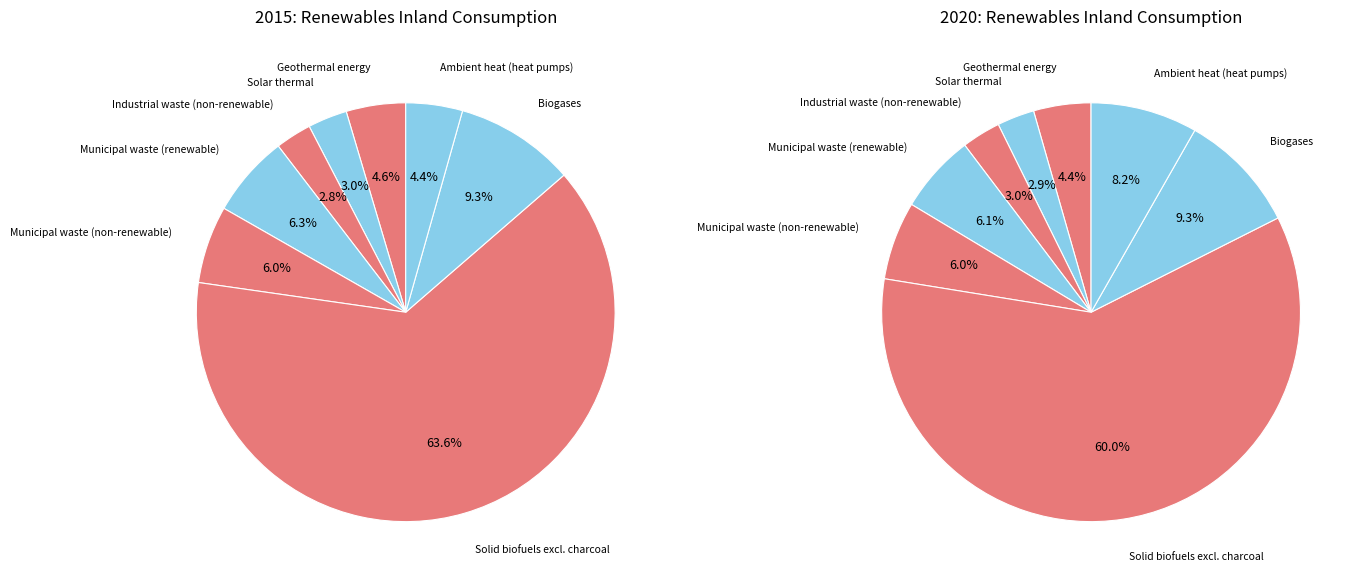

Rank the series at 5 from highest to lowest value.

values_2020, values_2015